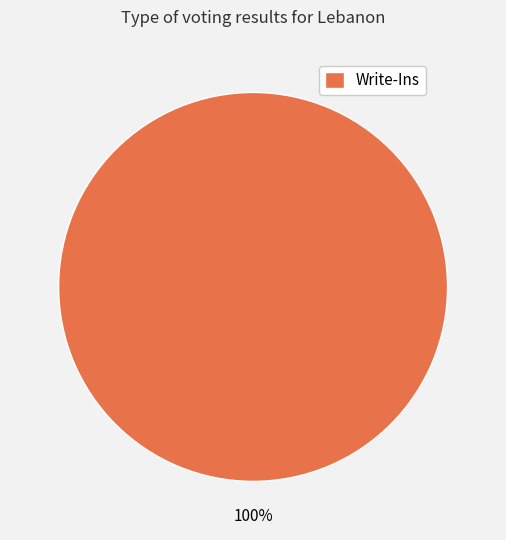

Rank the categories by value from lowest to highest.

Write-Ins